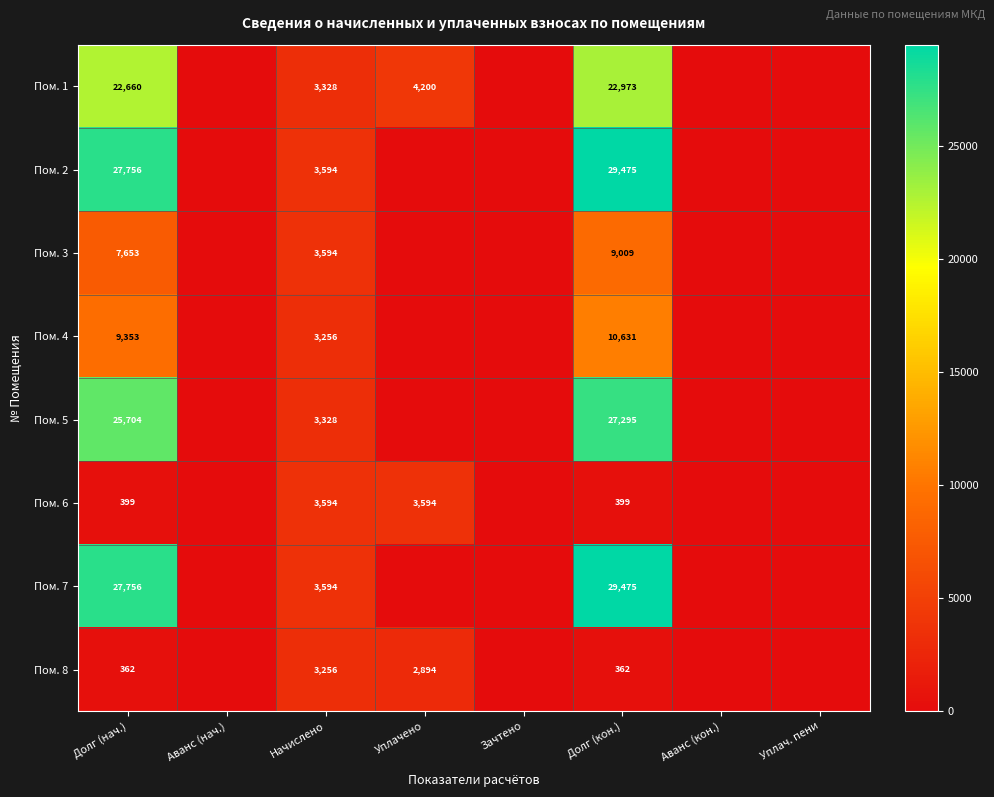

What is the sum of the Пом. 1 values at Уплачено and Начислено?

7528